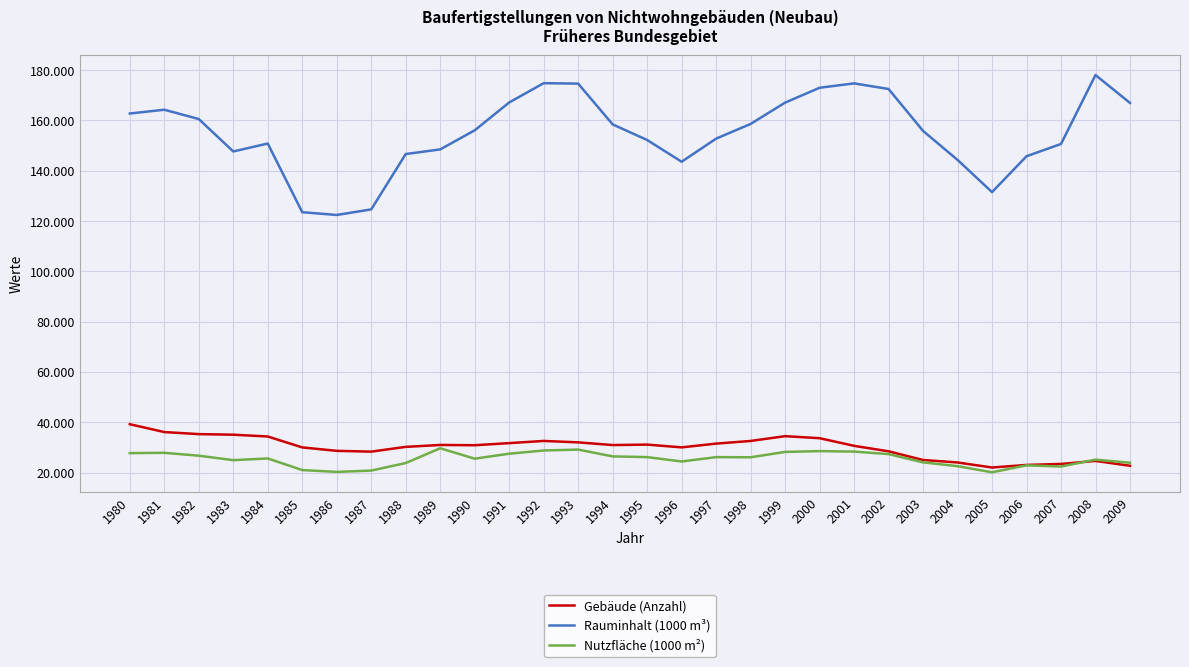

What is the highest value of the Gebäude (Anzahl) series?

39193.0